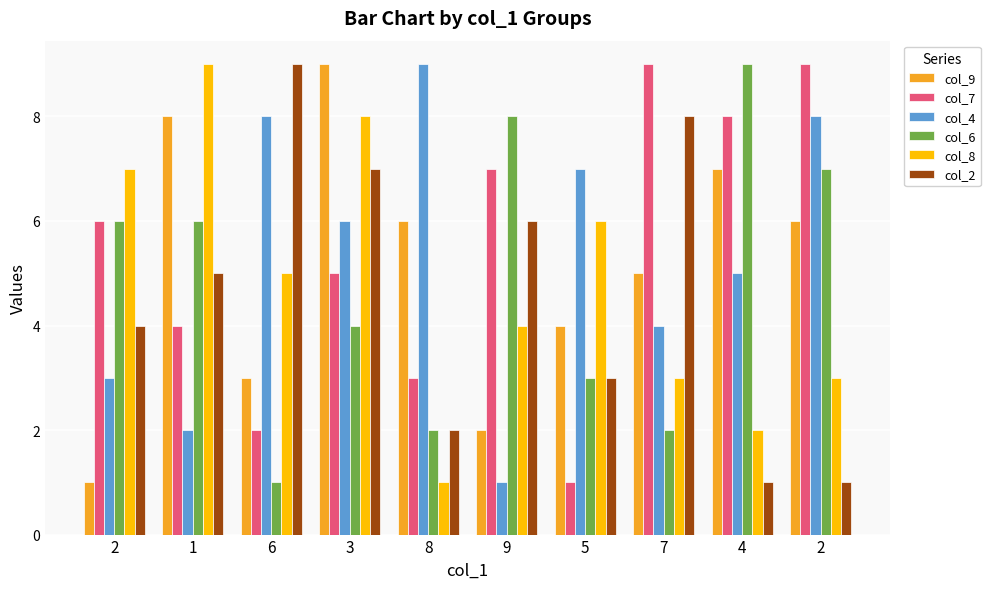

Where is col_4 nearest to the value 5?

4